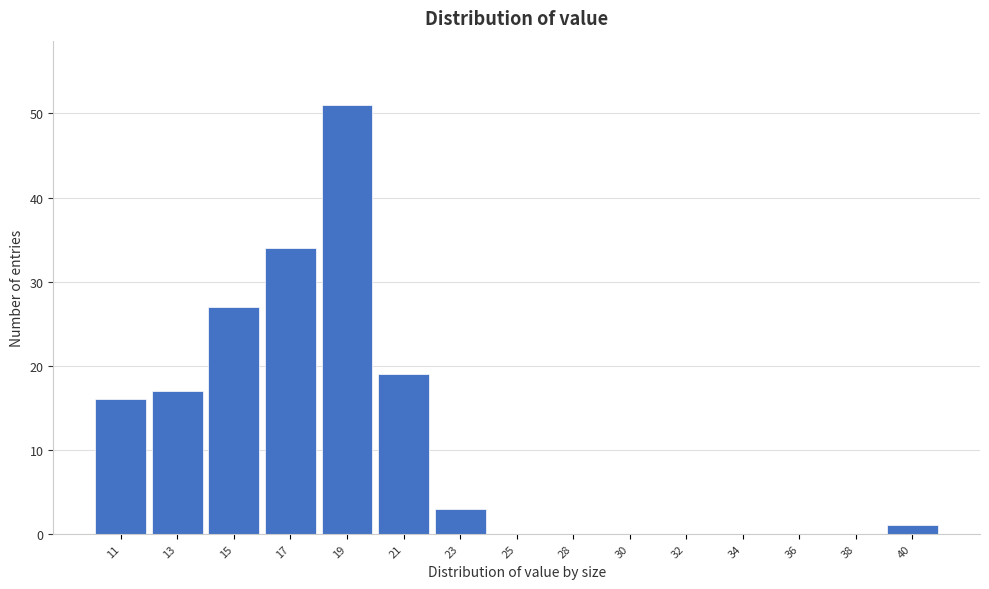

Reading left to right, list all the values displayed in this chart.

11=16	13=17	15=27	17=34	19=51	21=19	23=3	25=0	28=0	30=0	32=0	34=0	36=0	38=0	40=1